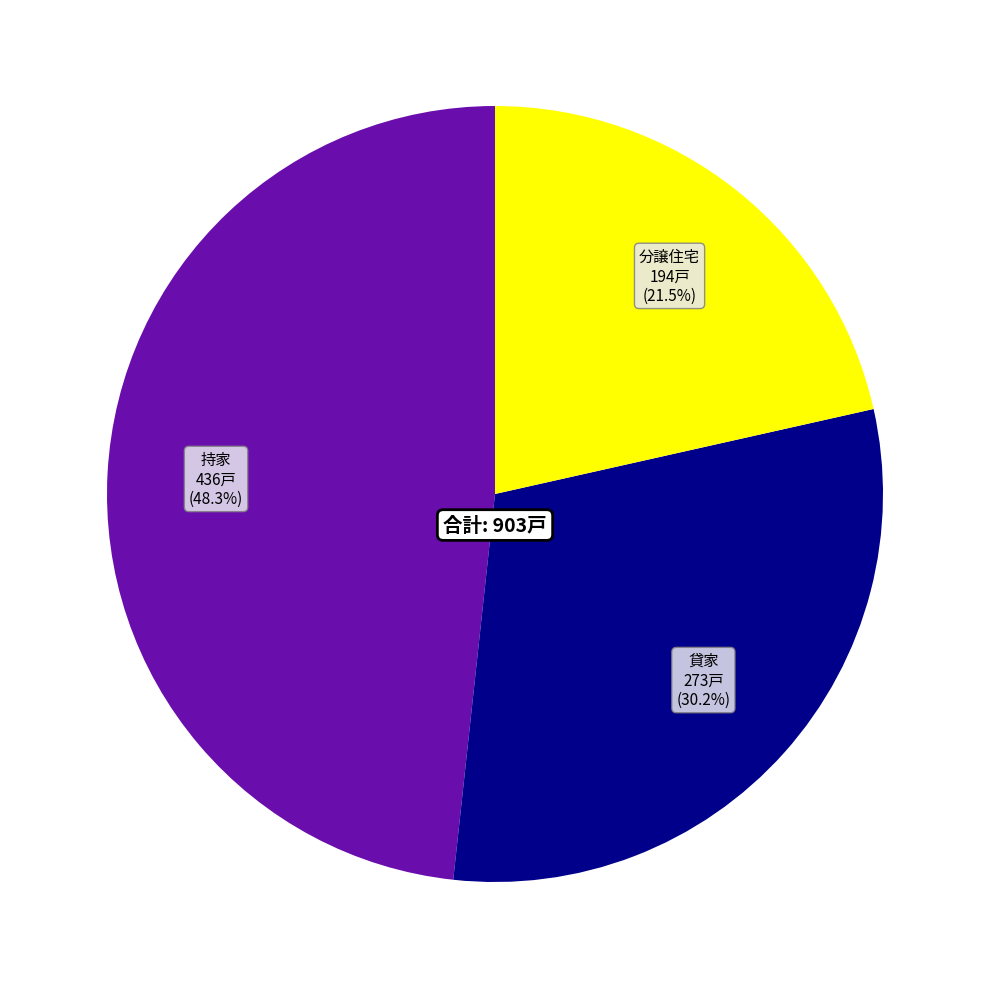

How many slices are in this pie chart?

3